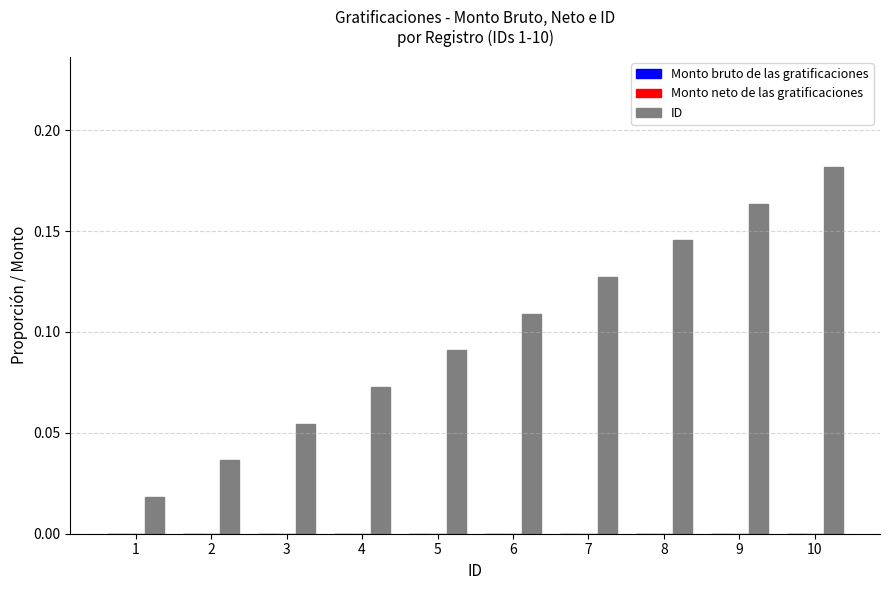

At which category does the chart reach its peak across all series?

10